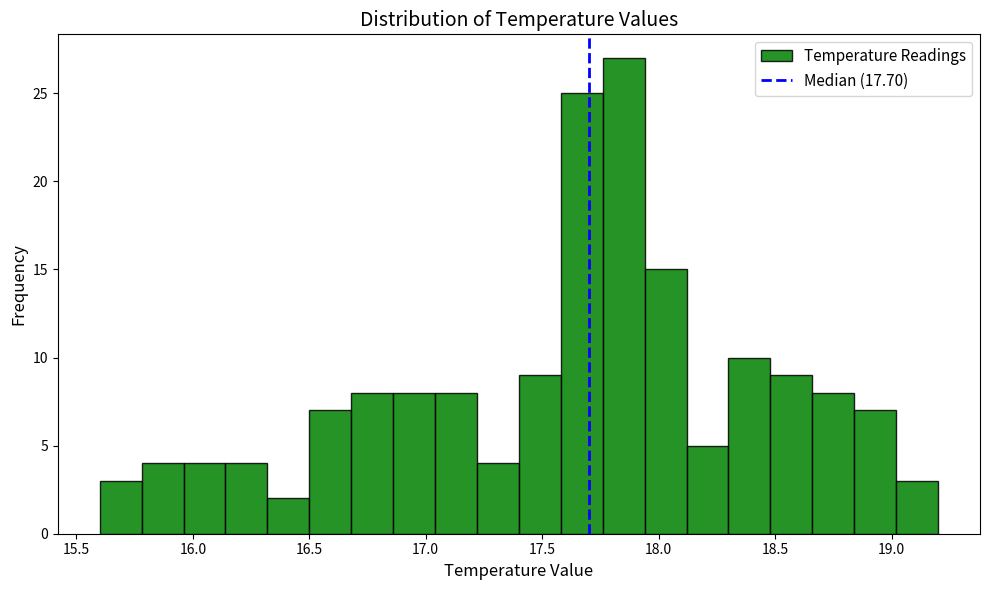

Around what value on the x-axis is the tallest bar? Give the approximate position of its centre, as read against the axis.

17.85